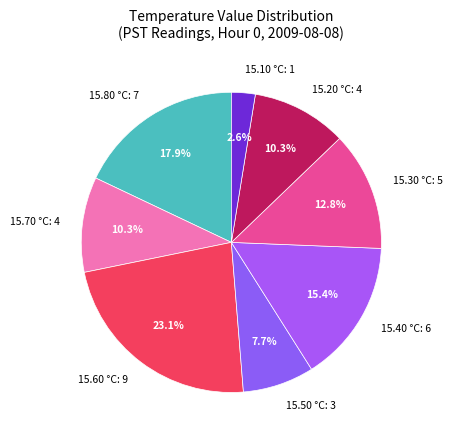

Which category has the biggest portion of the pie?

15.60 °C: 9